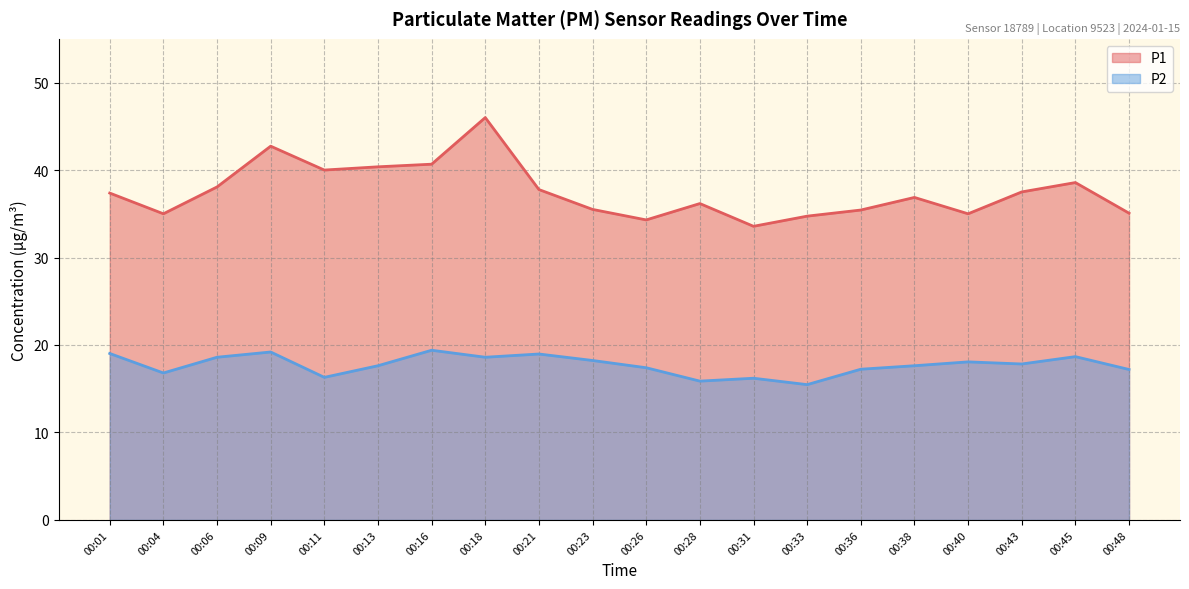

Reading right to left, extract all data points from this chart.

P1: 35.1	38.6	37.5	35.0	36.9	35.4	34.7	33.6	36.2	34.3	35.5	37.8	46.0	40.7	40.4	40.0	42.7	38.1	35.0	37.4
P2: 17.2	18.7	17.8	18.1	17.6	17.2	15.5	16.2	15.9	17.4	18.2	19.0	18.6	19.4	17.6	16.3	19.2	18.6	16.8	19.0